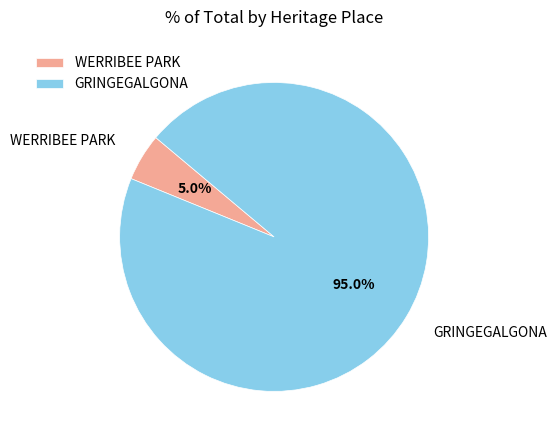

What percentage is NOT represented by GRINGEGALGONA?

5.0%